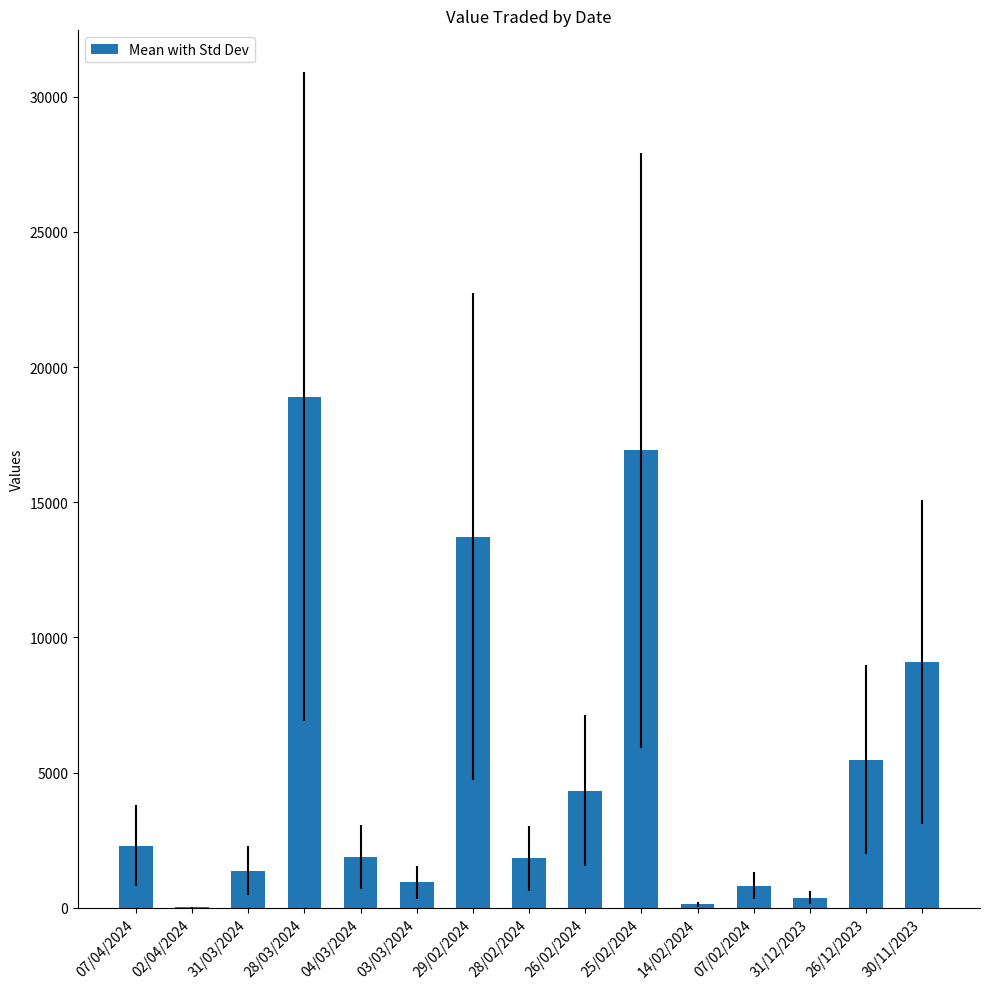

What is the average value?

5208